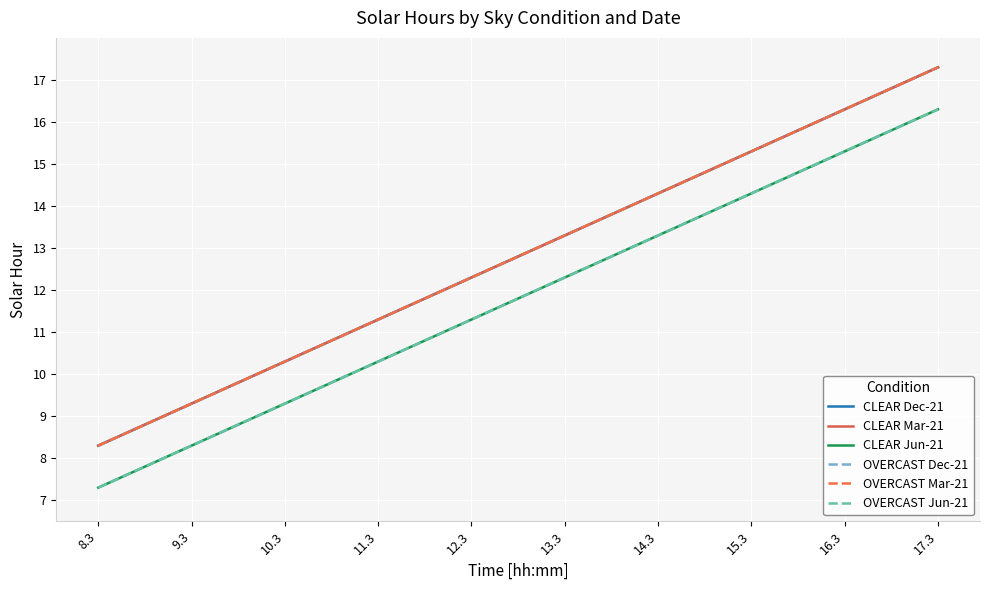

Is this an area chart (filled region under the line)?

No